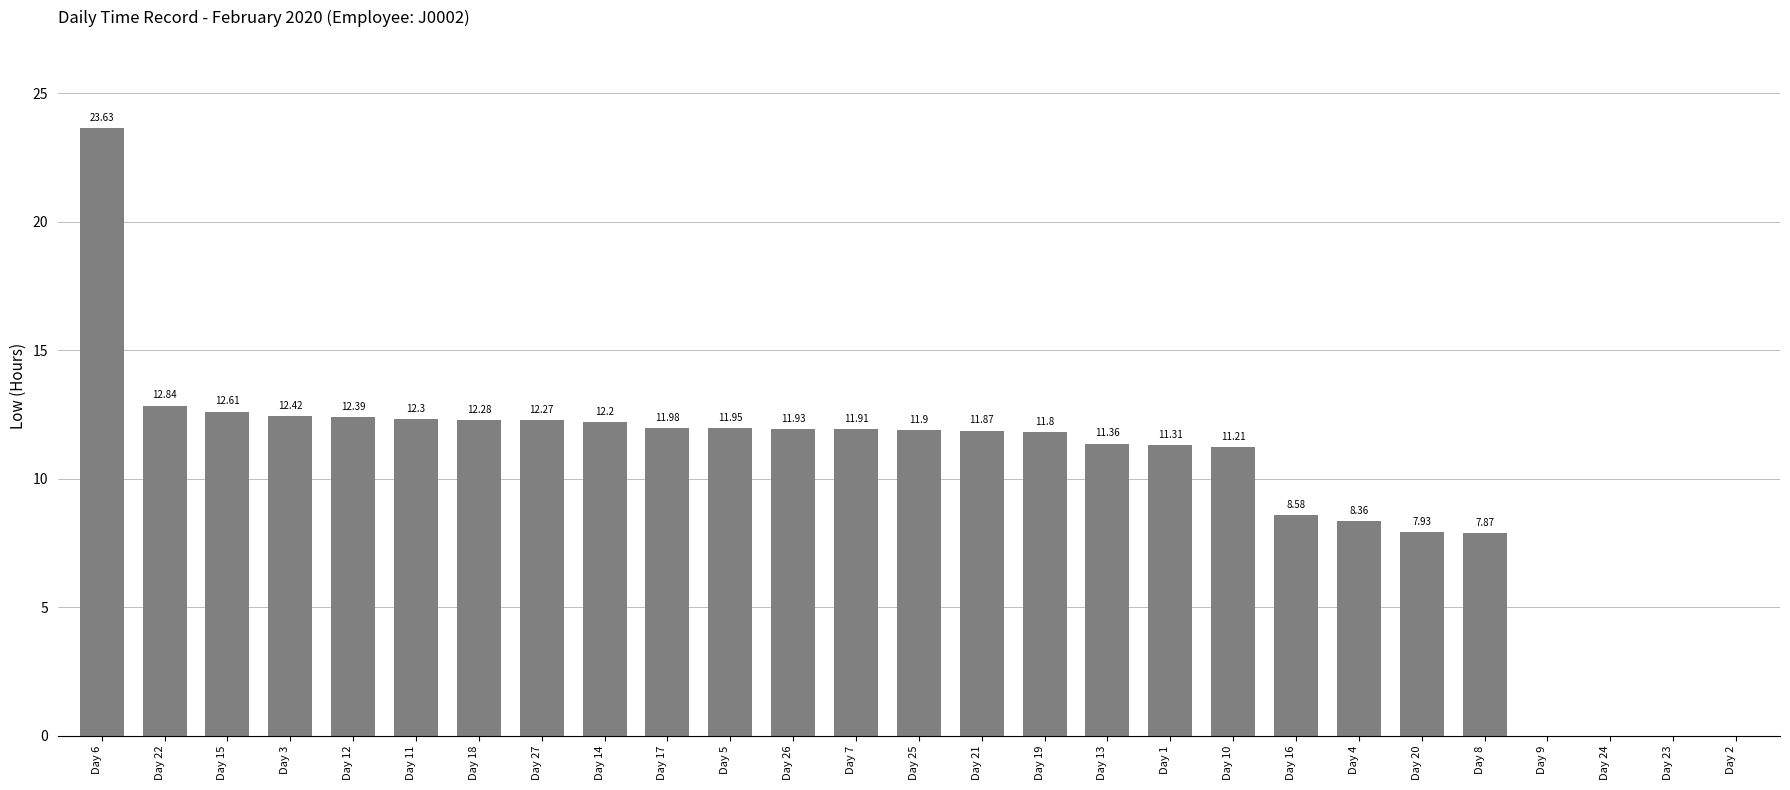

What is the change in value from Day 15 to Day 23?

-12.6